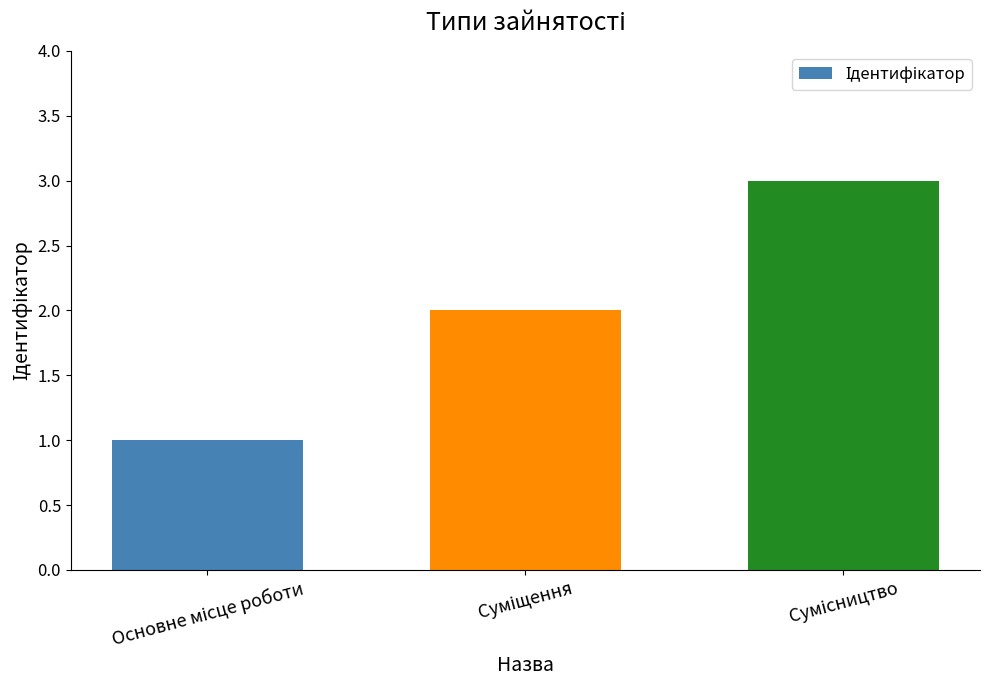

What is the maximum value shown in the chart?

3